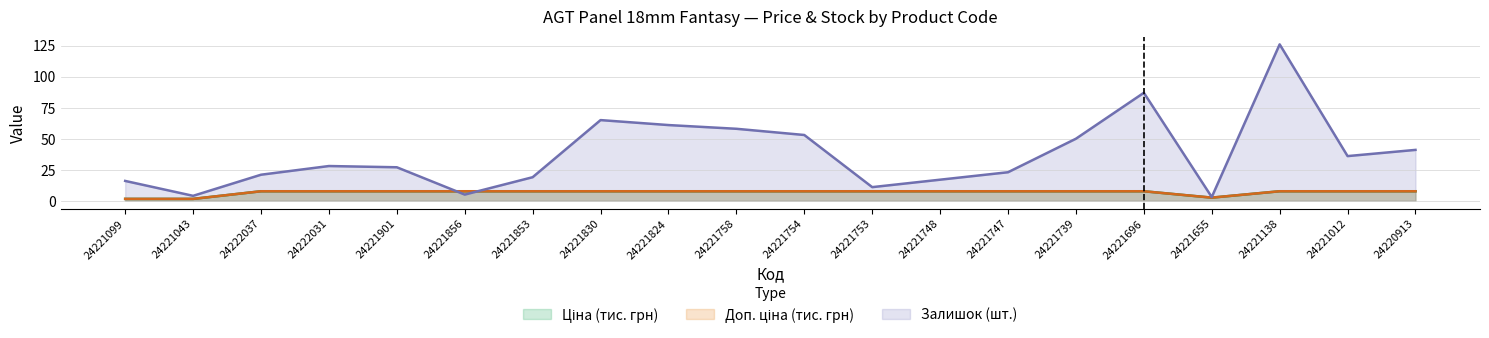

Does the chart display data point markers on the line(s)?

No